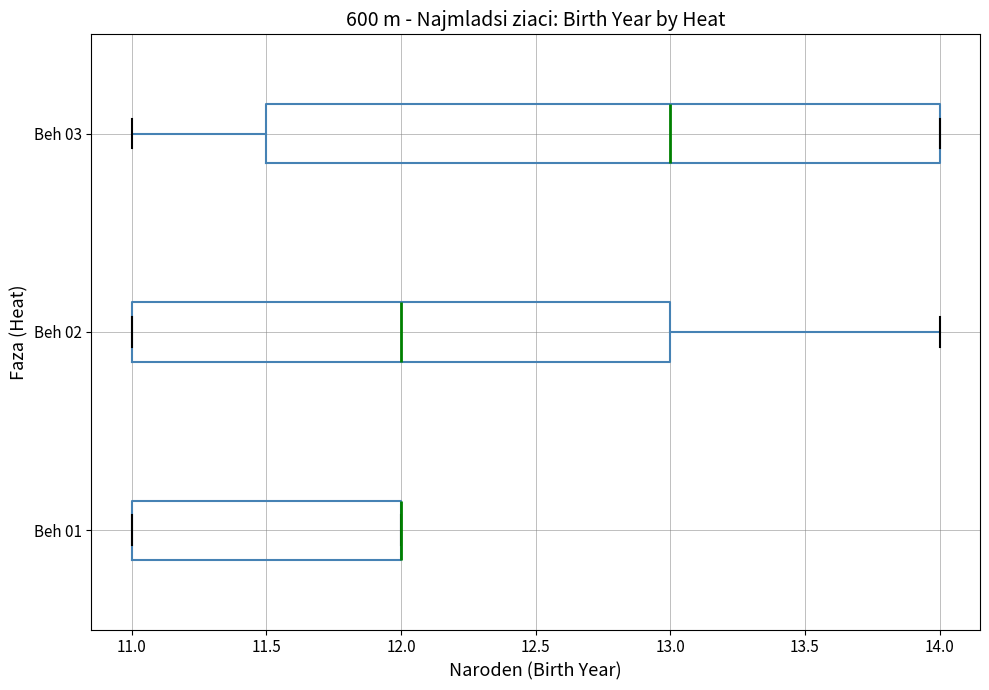

Where is the right edge of the box for Beh 03 on the x-axis? The values are not printed on the chart, so give them approximately, as read against the axis.

14.0